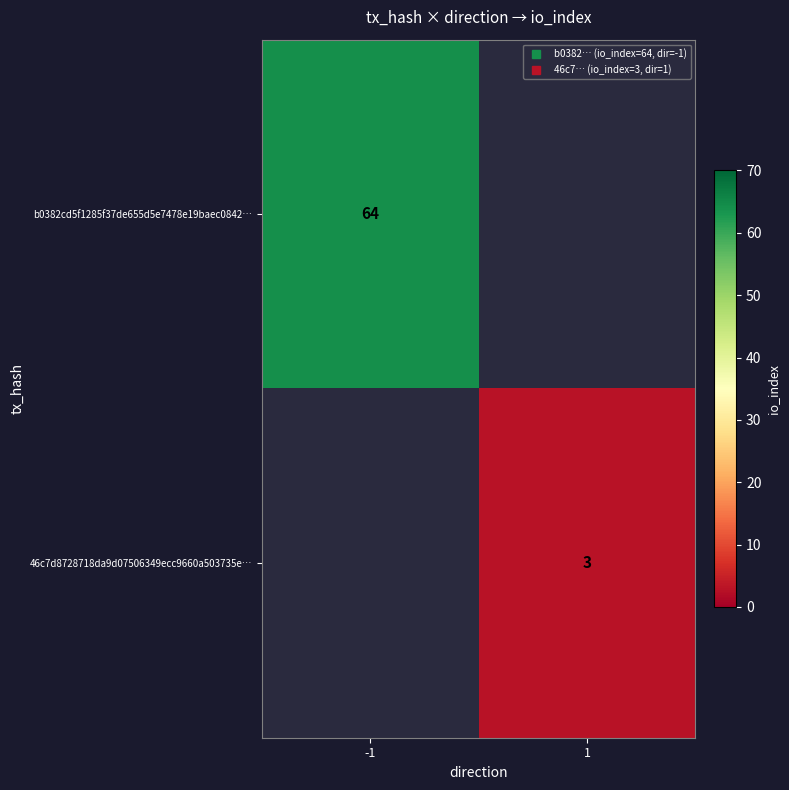

Where is b0382cd5f1285f37de655d5e7478e19baec0842… nearest to the value 32?

-1